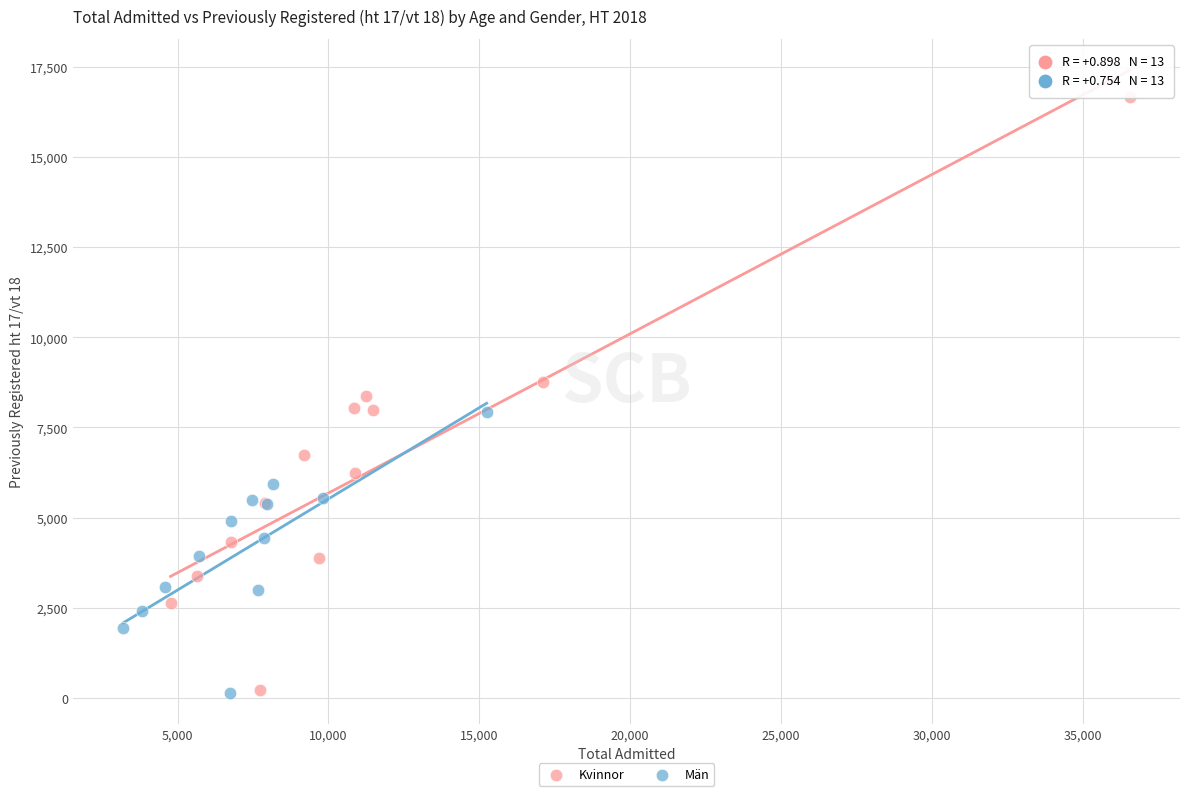

Which series contains the highest Y value?

Kvinnor